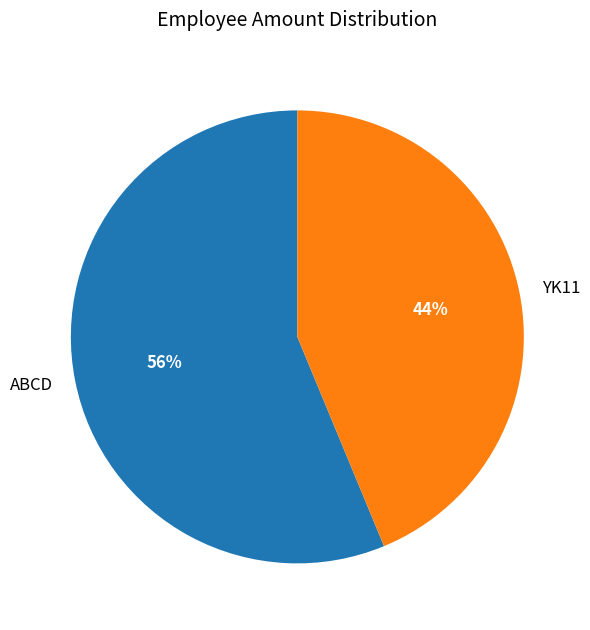

What is the majority slice?

ABCD